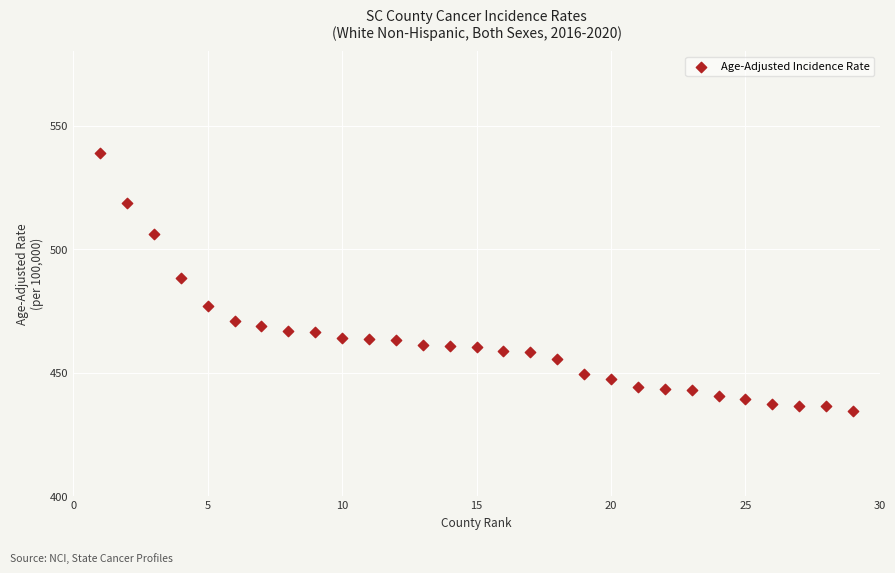

What is the range of Y values (max minus min)?

104.7